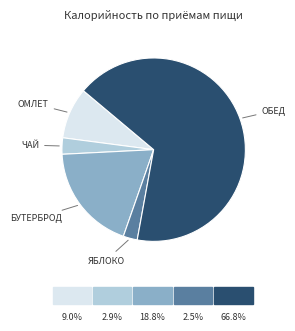

Is there any slice that represents more than half of the pie?

Yes